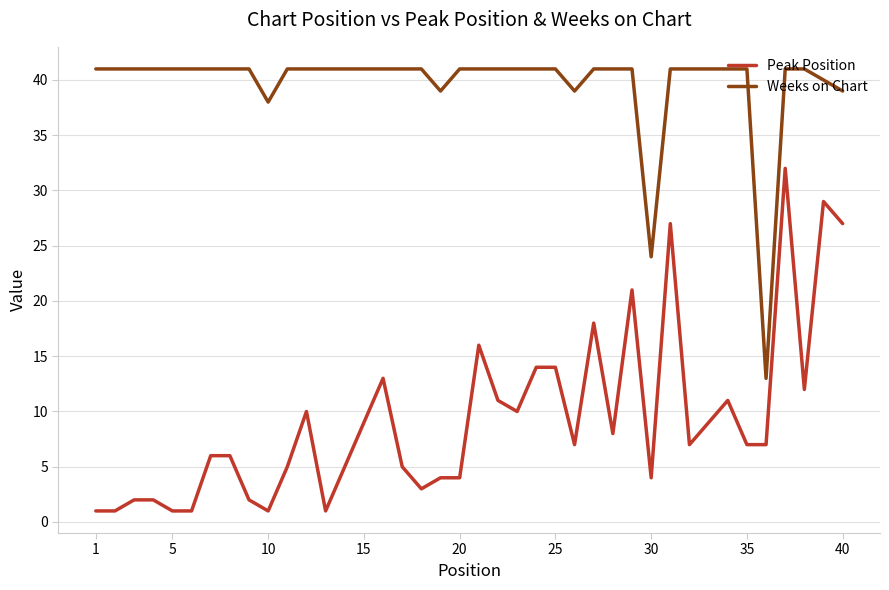

What is the difference between the maximum and minimum values in the Peak Position series?

31